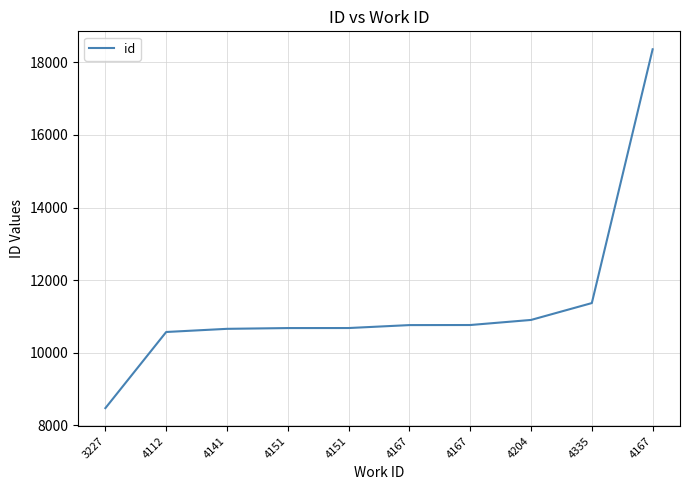

Reading left to right, extract all data points from this chart.

8473	10571	10658	10679	10680	10761	10763	10903	11368	18362